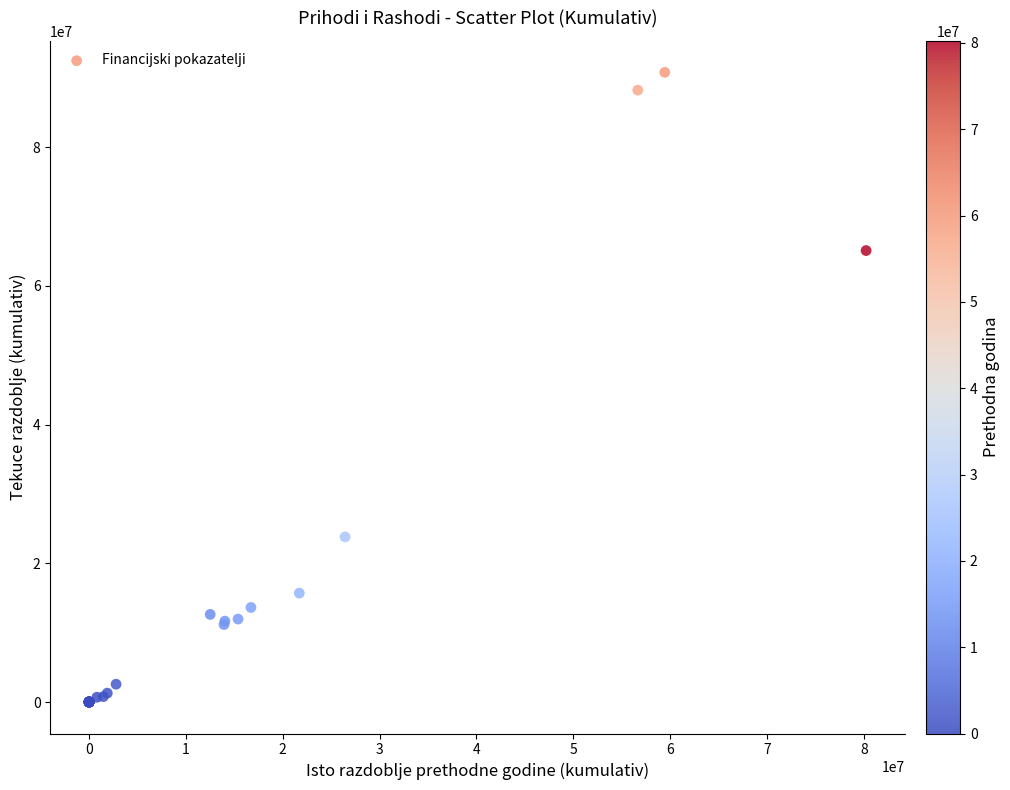

What Y value in the scatter plot is closest to 45393437?

65092341